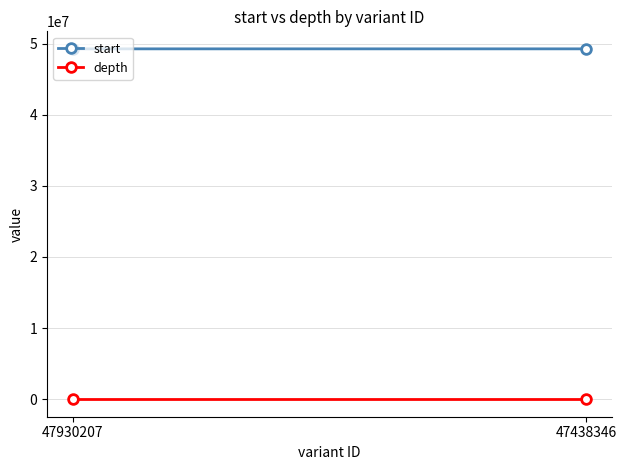

Between 47930207 and 47438346, which series saw the biggest shift?

start